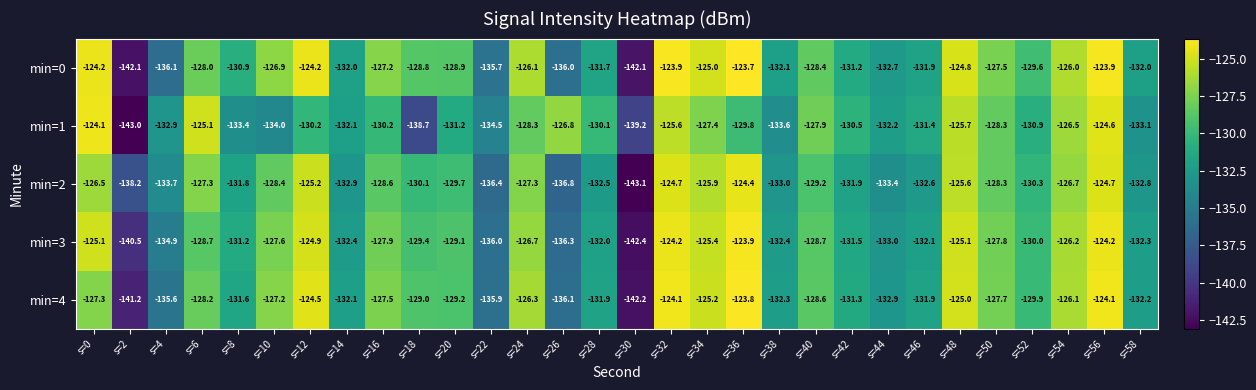

What is the sum of the min=2 values at s=0 and s=34?

-252.4